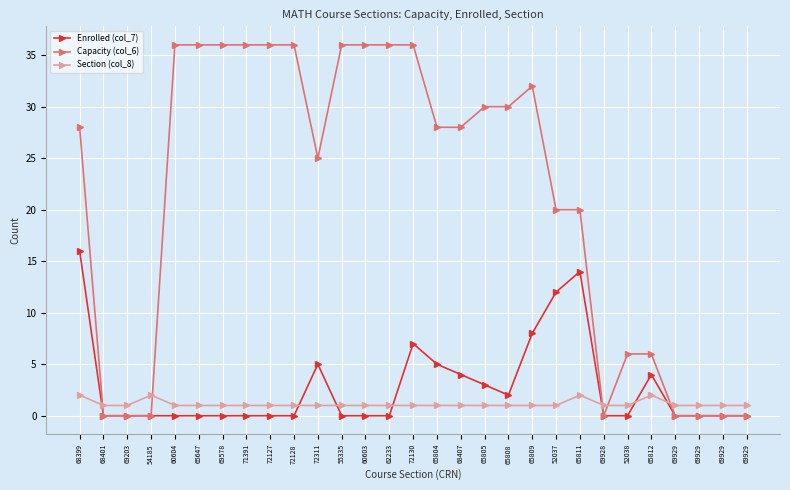

Does the chart have visible grid lines?

Yes